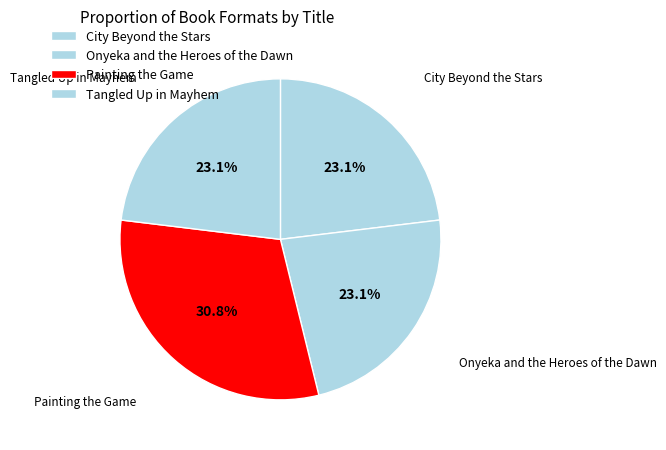

Is City Beyond the Stars the majority of the pie?

No